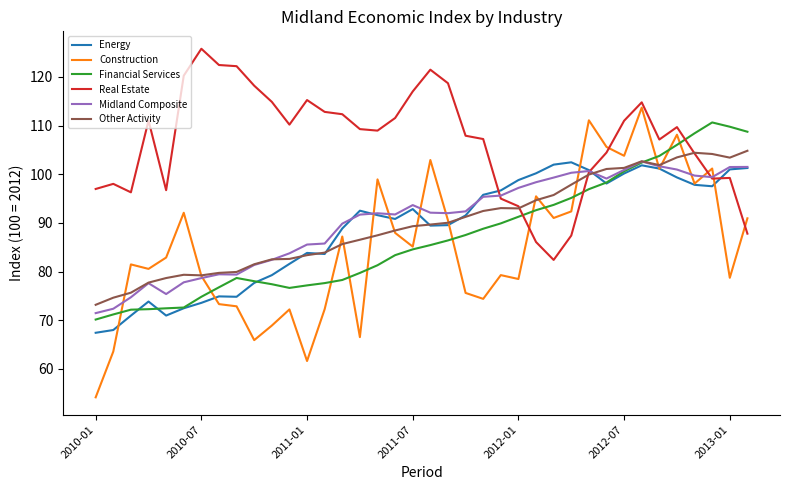

What is the average value of the Other Activity series?

89.8